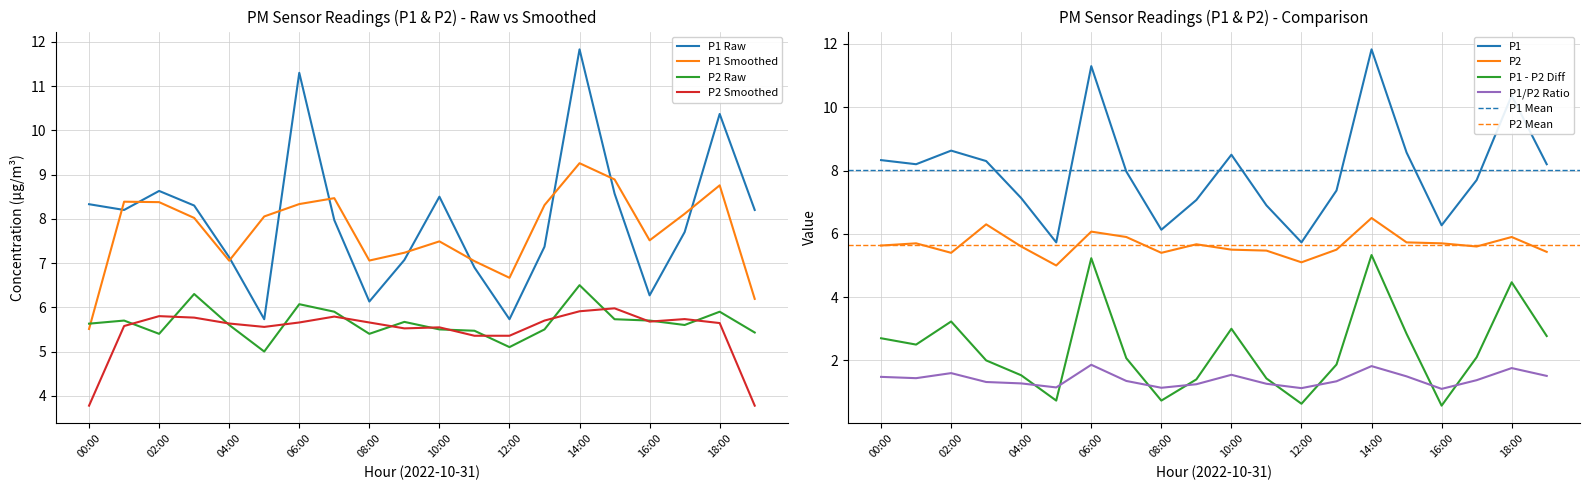

Is the value of P1 at 01:00 greater than the value of P2 at 03:00?

Yes